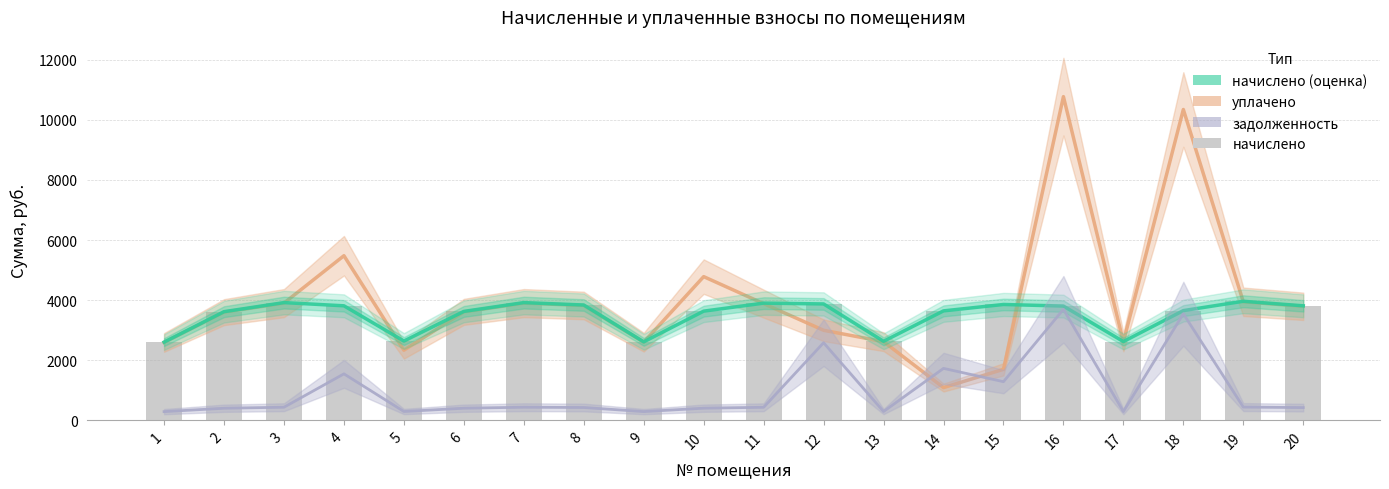

What value does the начислено series have at 5?

2638.3